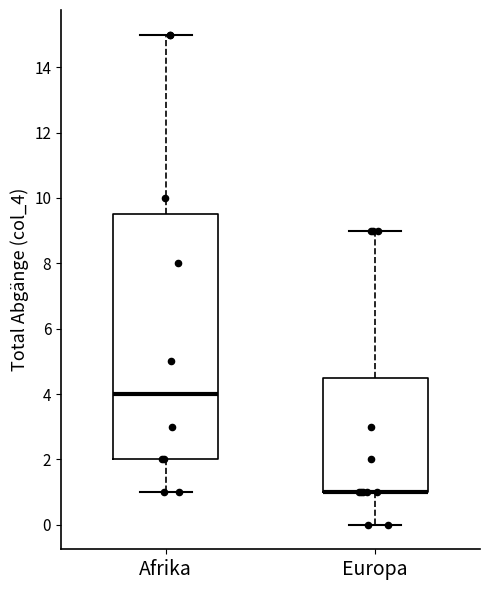

Reading left to right, read every box against the y-axis: the position of its median line, the range the box covers, and the ends of its whiskers. The values are not printed on the chart, so give them approximately, as read against the axis.

Afrika: median 4.0, box 2.0 to 9.6, whiskers 1.0 to 15.0
Europa: median 1.0 (drawn on the box's lower edge), box 1.0 to 4.6, whiskers 0.0 to 9.0